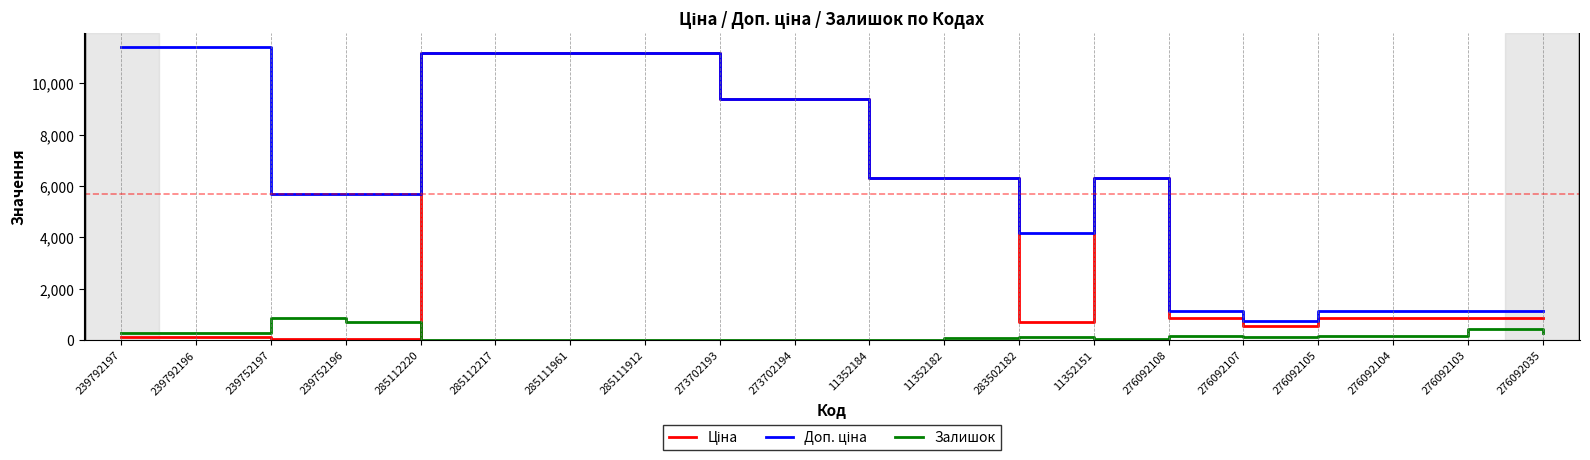

What is the total value across all series at 11352184?

12617.5